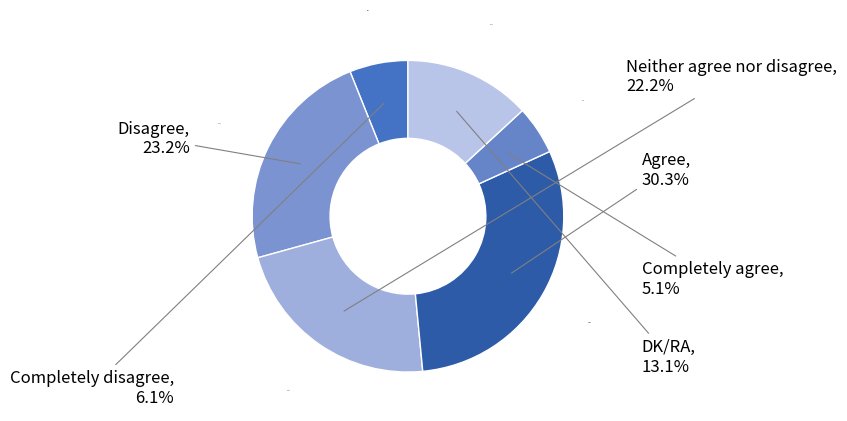

Which slice is the largest?

Agree